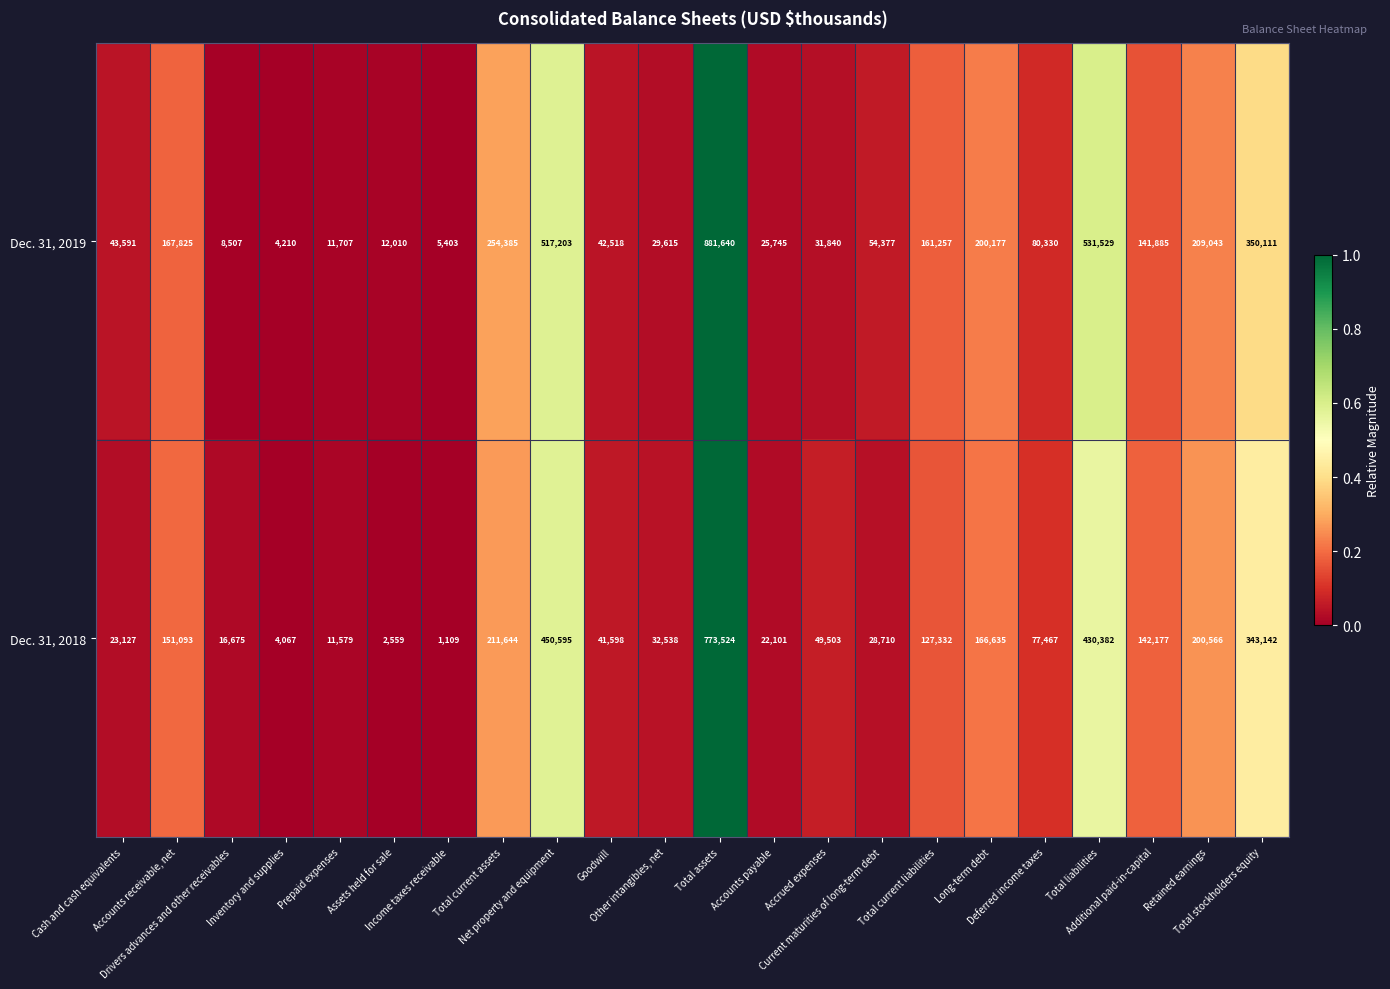

Rank the series by their average value, from highest to lowest.

Dec. 31, 2019, Dec. 31, 2018